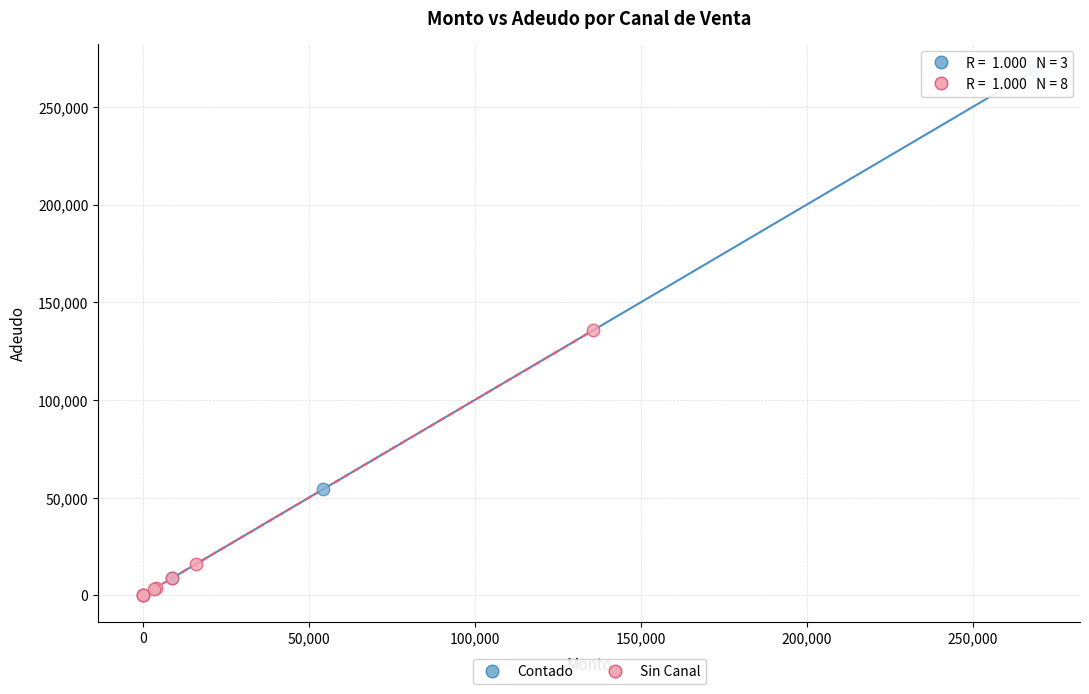

Which series reaches the maximum Y coordinate?

Contado